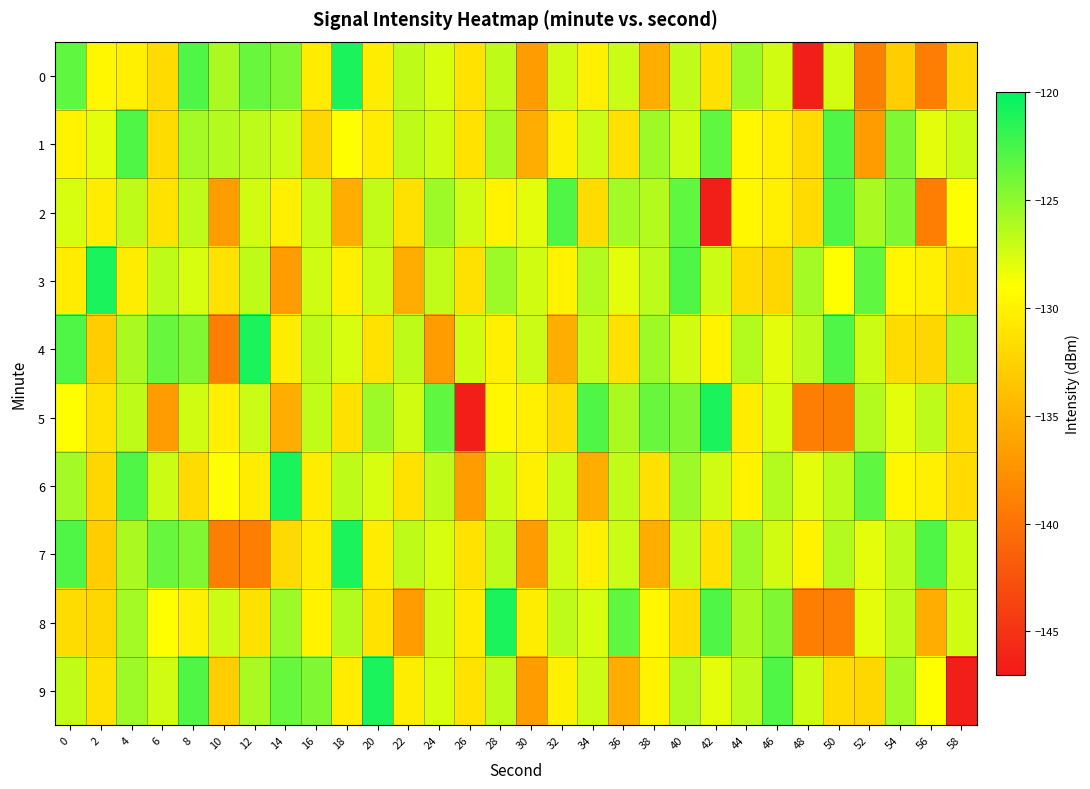

Which has a higher value, 40 or 50?

40